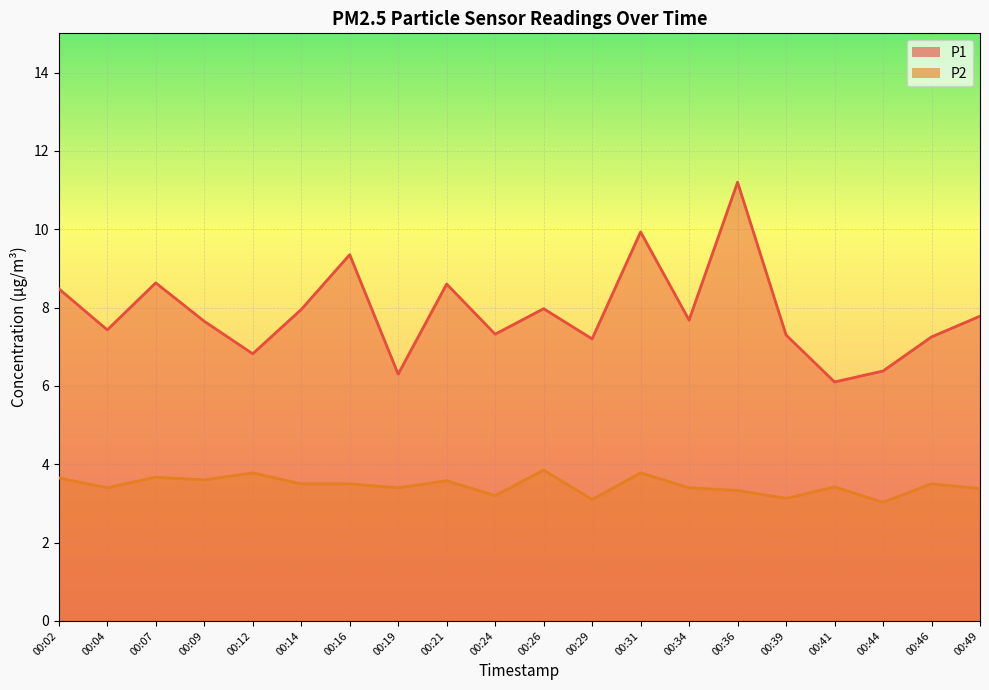

Count the number of data series in this chart.

2